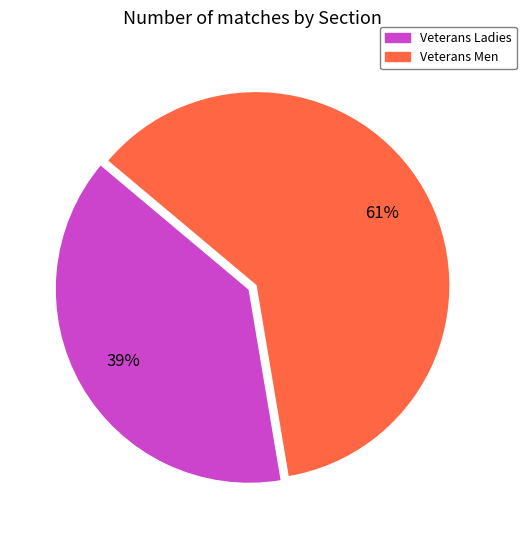

Rank the categories by value from lowest to highest.

Veterans Ladies, Veterans Men